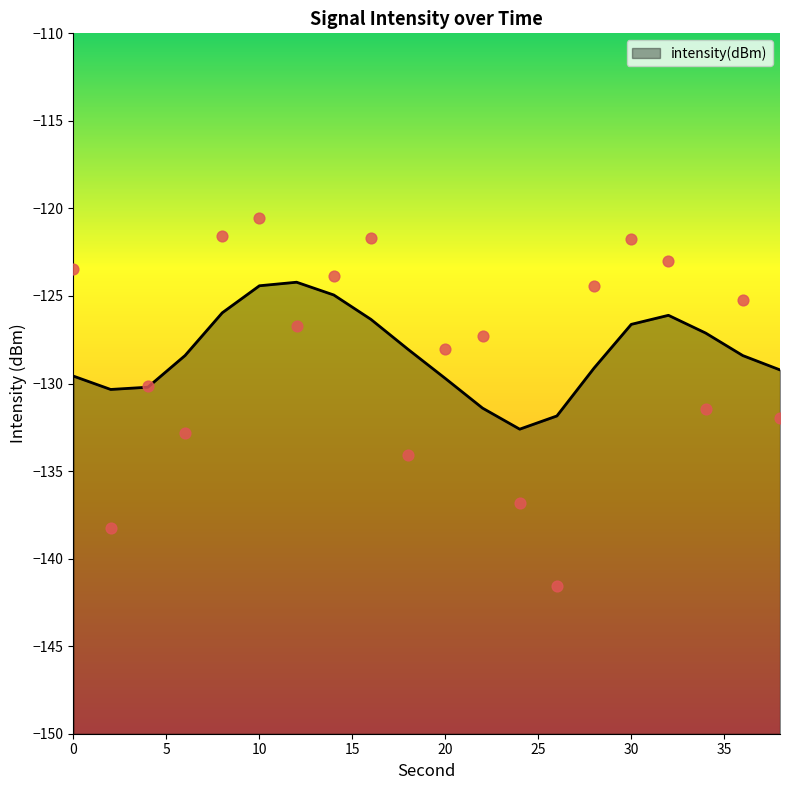

What is the change in value from 6 to 8?

+11.3